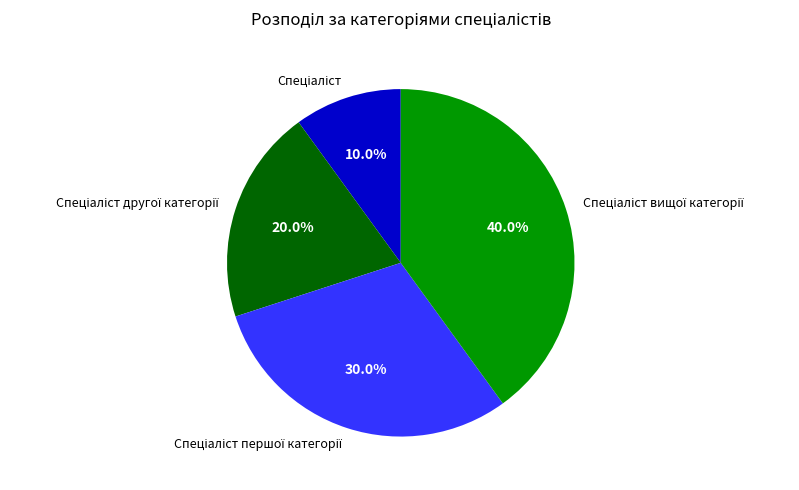

Does any single category account for the majority?

No